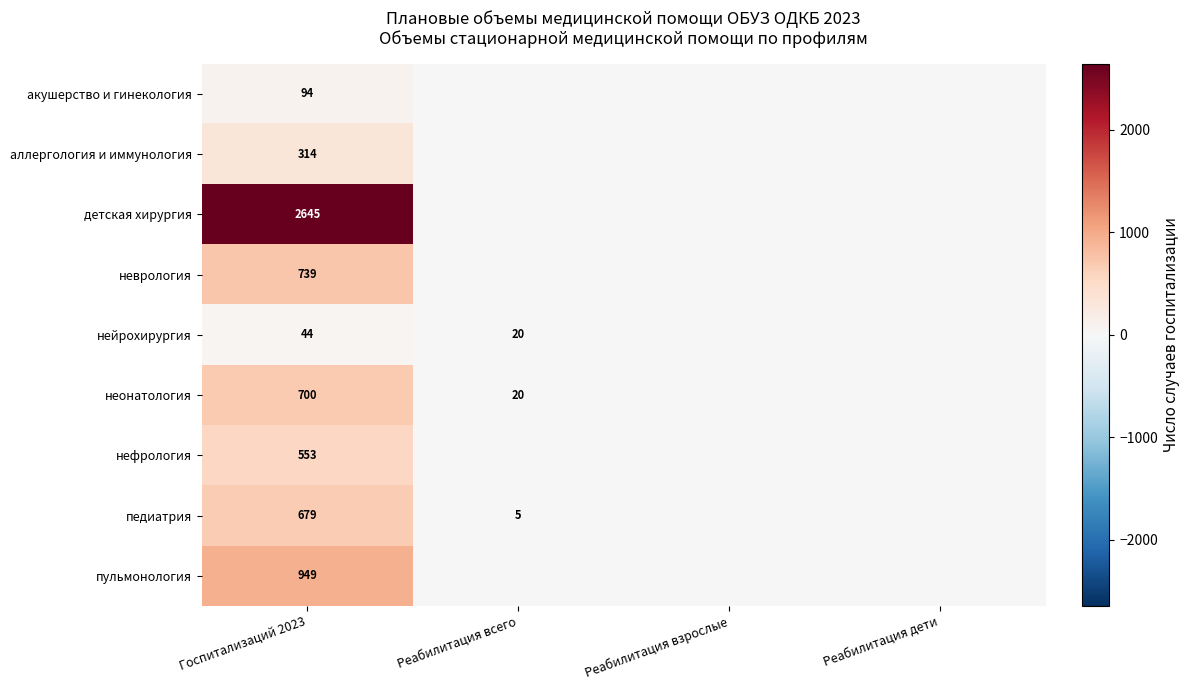

What is the spread (max minus min) of values at Госпитализаций 2023?

2601